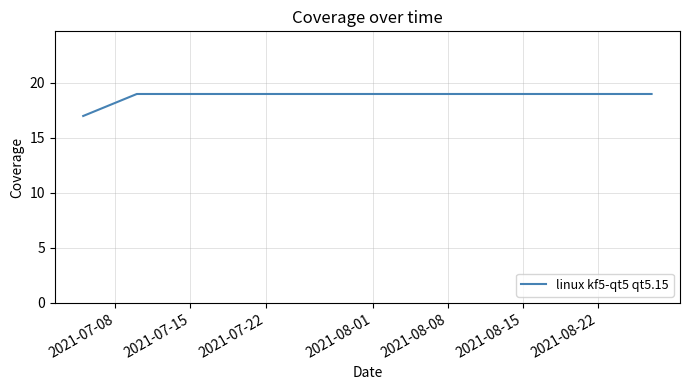

What is the average value?

19